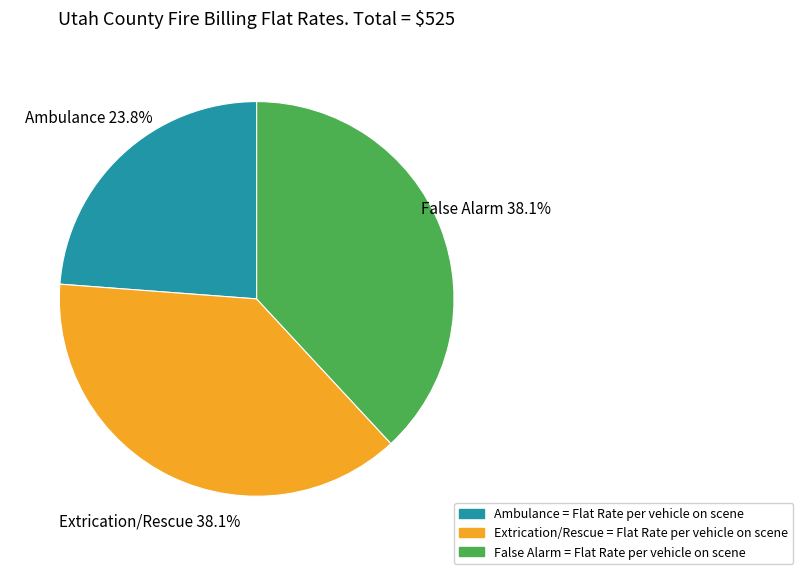

Do False Alarm and Ambulance together represent more than half of the pie?

Yes